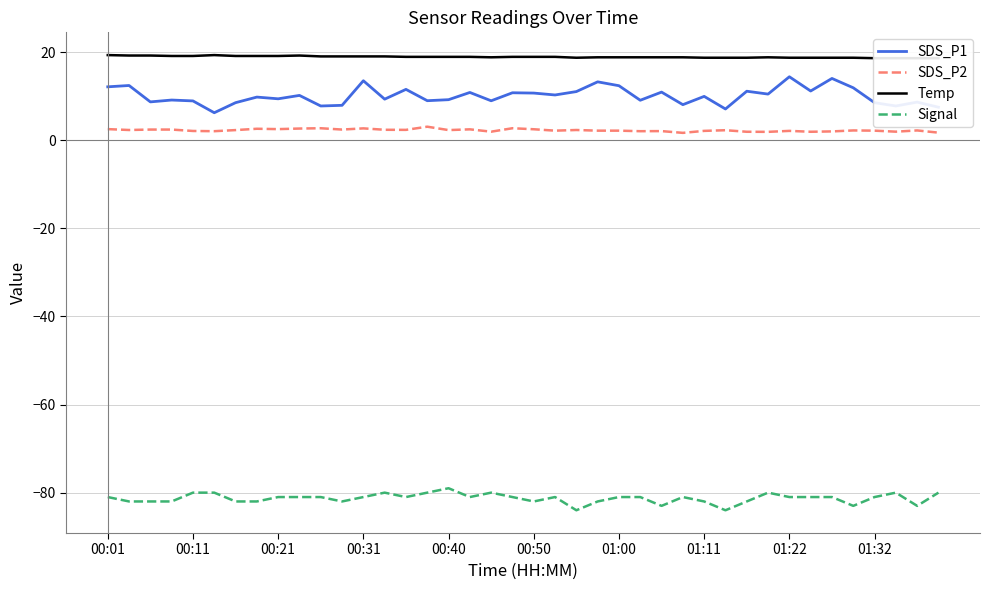

What are all the series names shown in the legend?

SDS_P1, SDS_P2, Temp, Signal